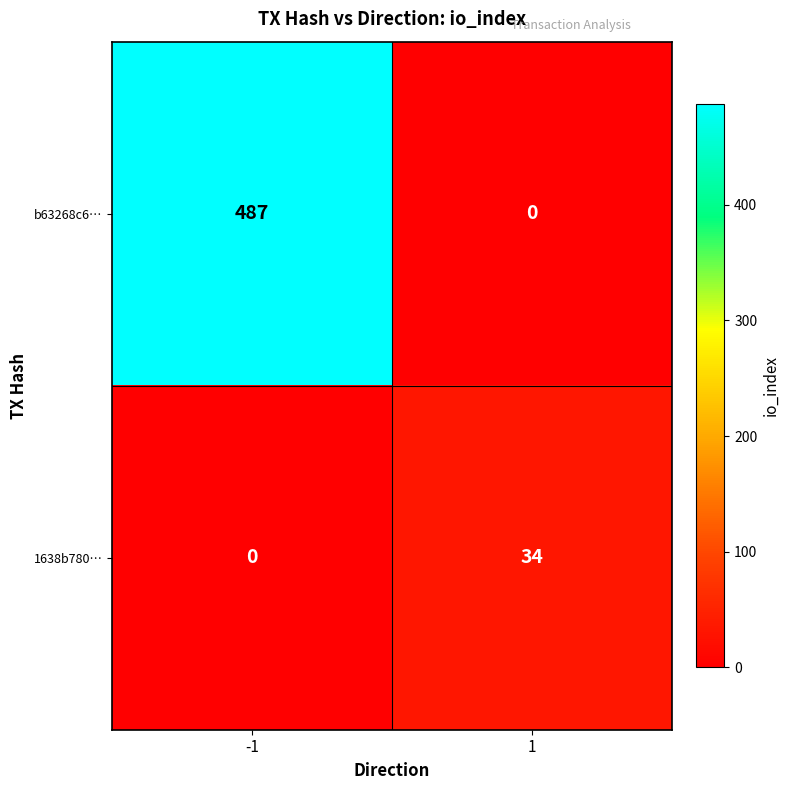

Reading right to left, extract all data points from this chart.

b63268c6…: 0	487
1638b780…: 34	0